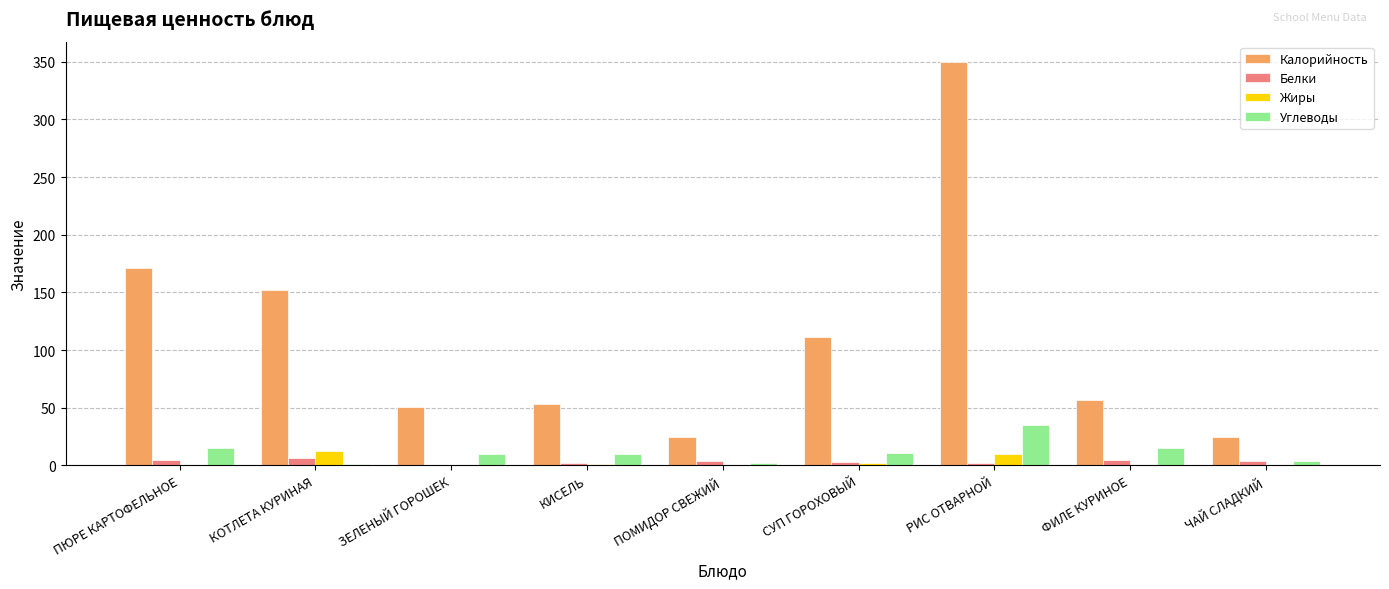

Which series has the largest total across all categories?

Калорийность